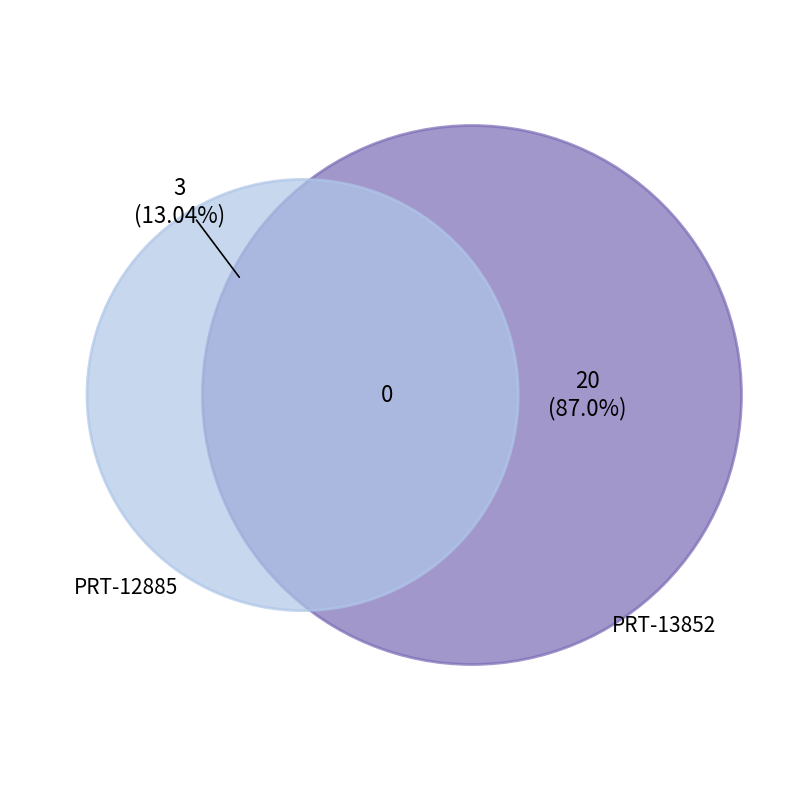

Rank the categories by value from lowest to highest.

PRT-12885, PRT-13852